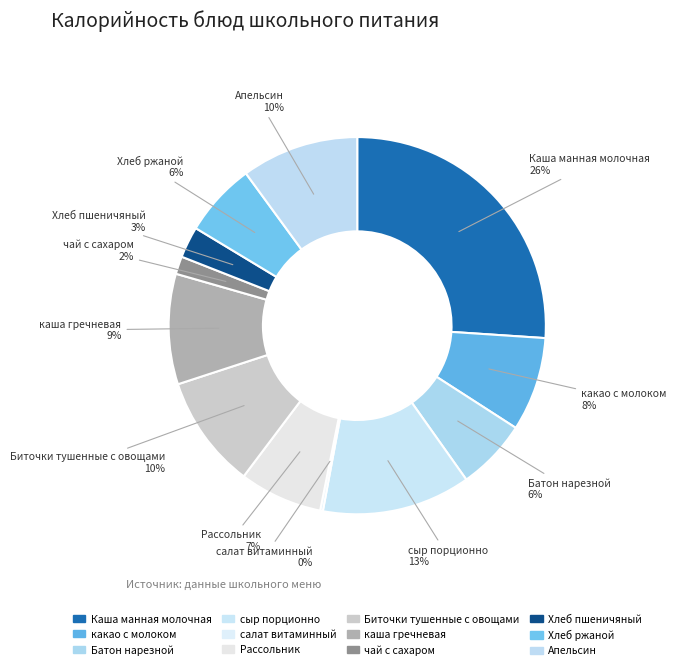

Is the sum of салат витаминный and какао с молоком greater than half?

No